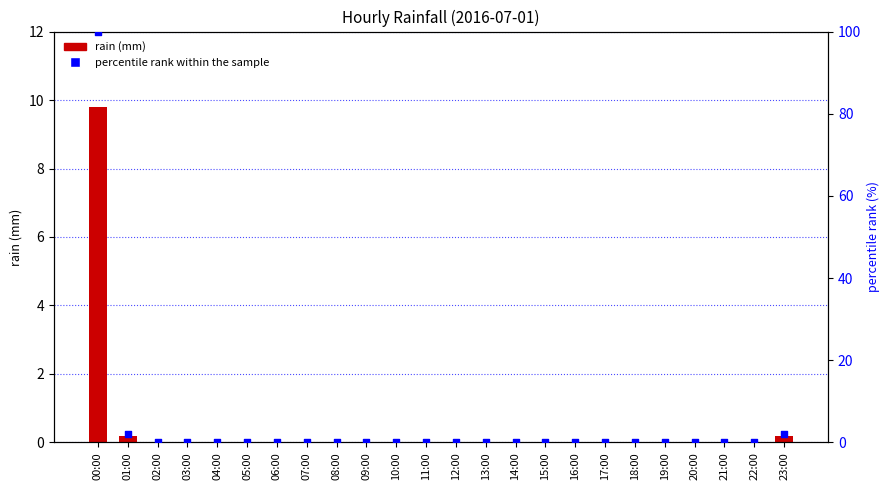

Which series contains the lowest Y value?

rain